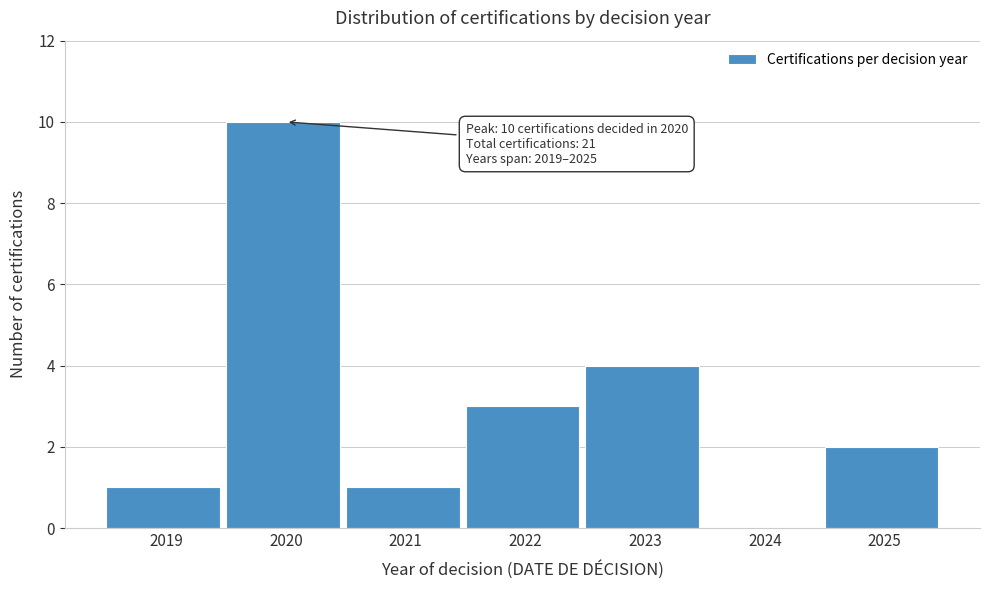

Reading left to right, list all the values displayed in this chart.

2019=1	2020=10	2021=1	2022=3	2023=4	2024=0	2025=2